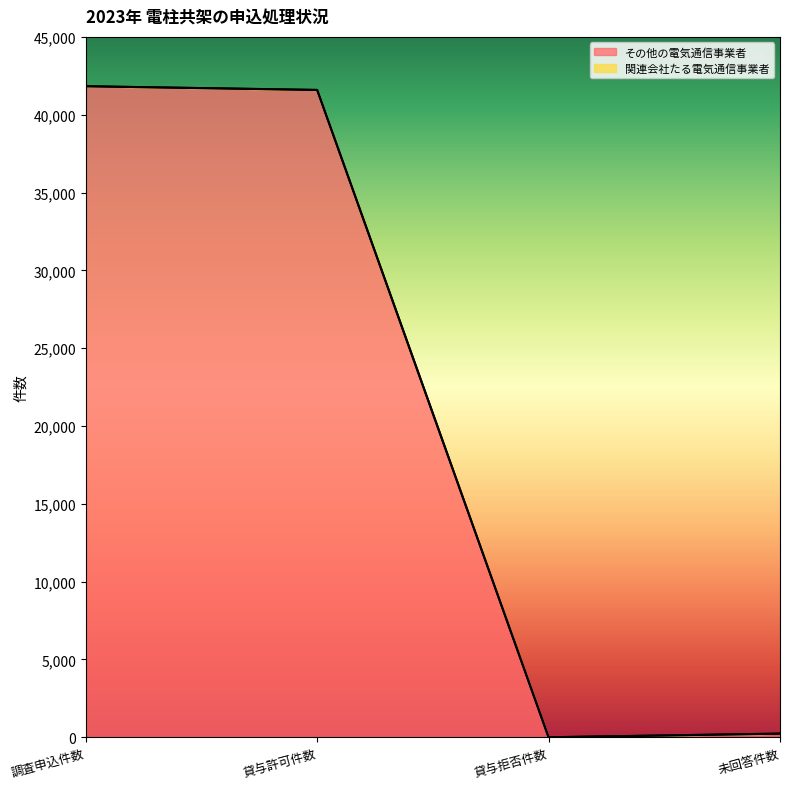

How many lines are shown in the chart?

2